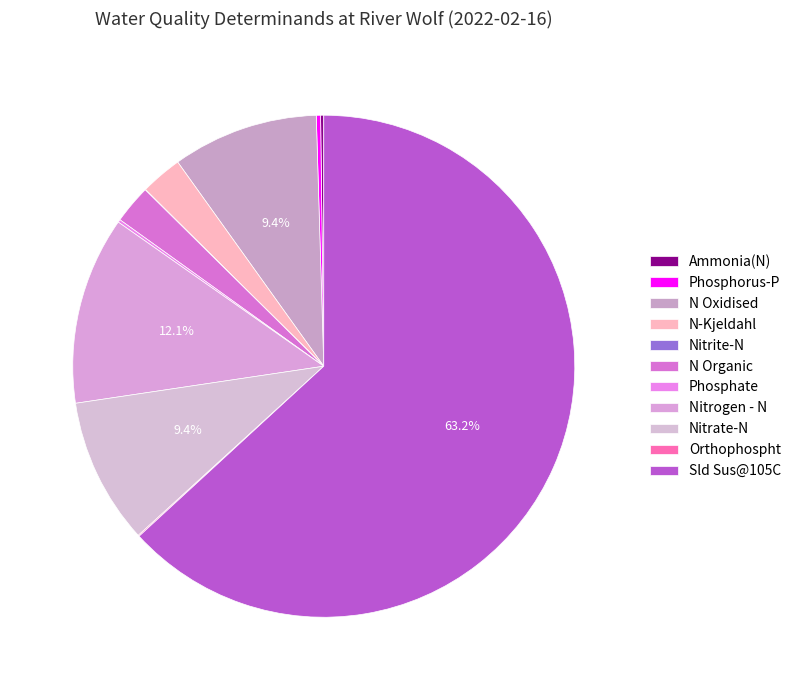

Does any single category account for the majority?

Yes